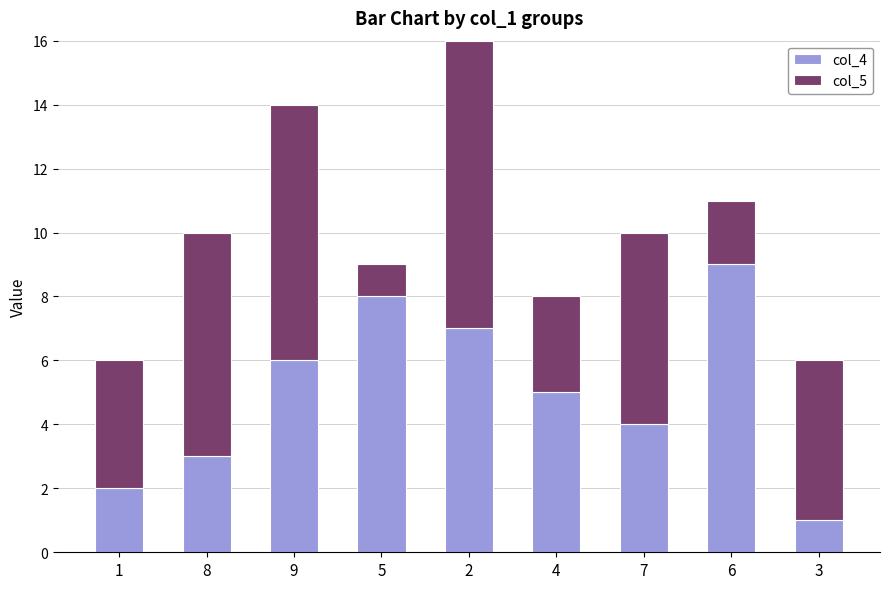

Is it true that col_4 equals 7 at 2?

True